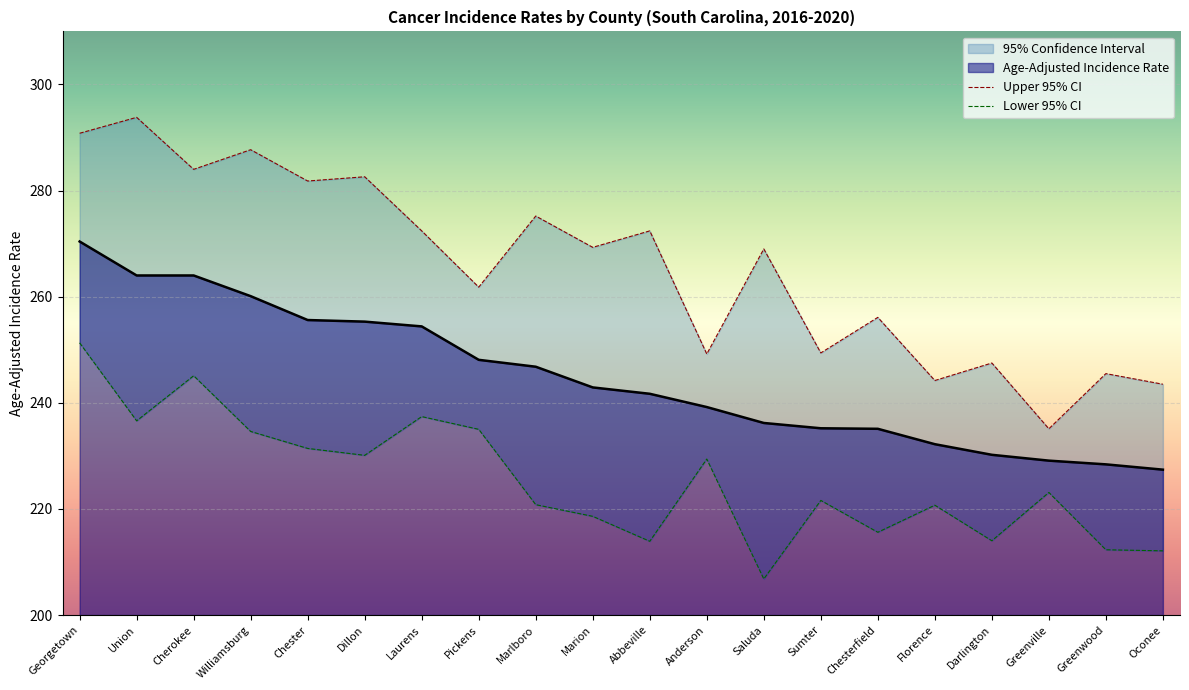

What is the value of the Lower 95% CI point at the 7th from the left?

237.4